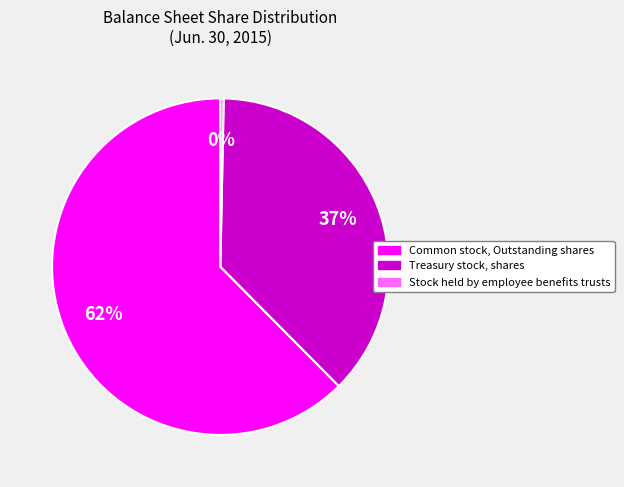

Which has a higher value, Common stock, Outstanding shares or Stock held by employee benefits trusts?

Common stock, Outstanding shares